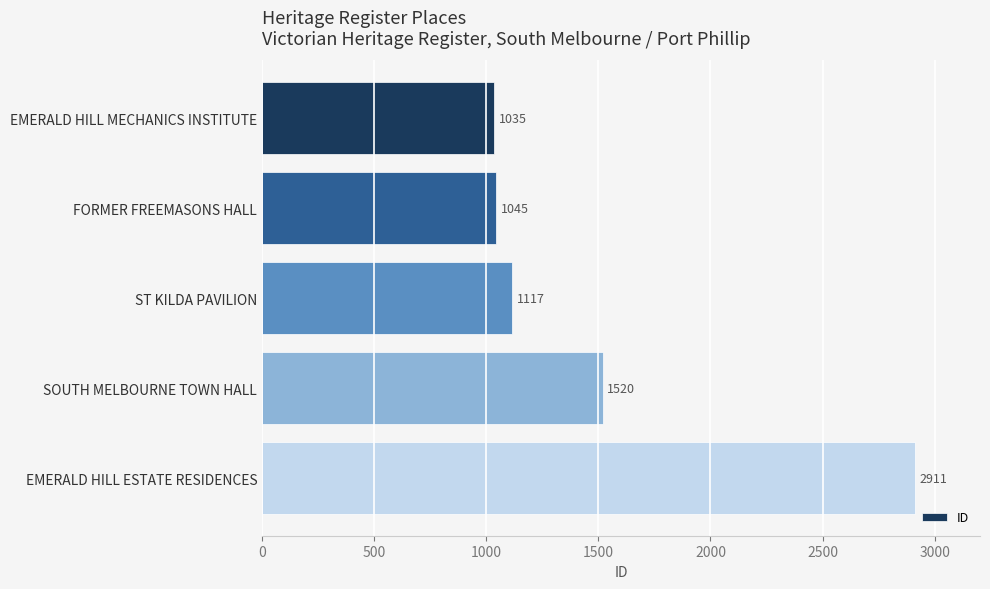

What is the change in value from ST KILDA PAVILION to EMERALD HILL ESTATE RESIDENCES?

+1794